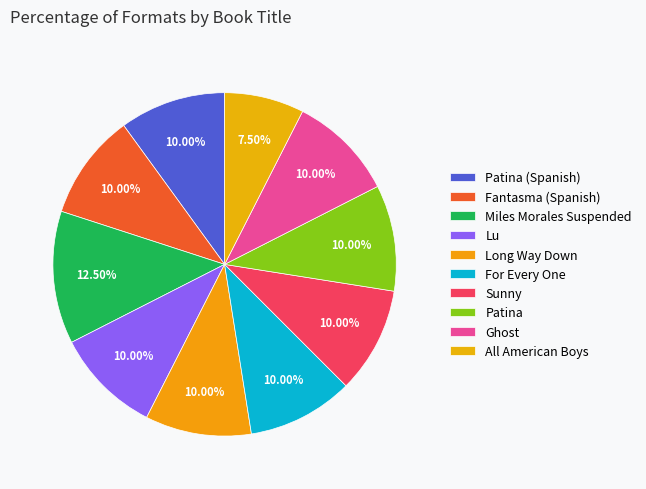

How many slices are in this pie chart?

10